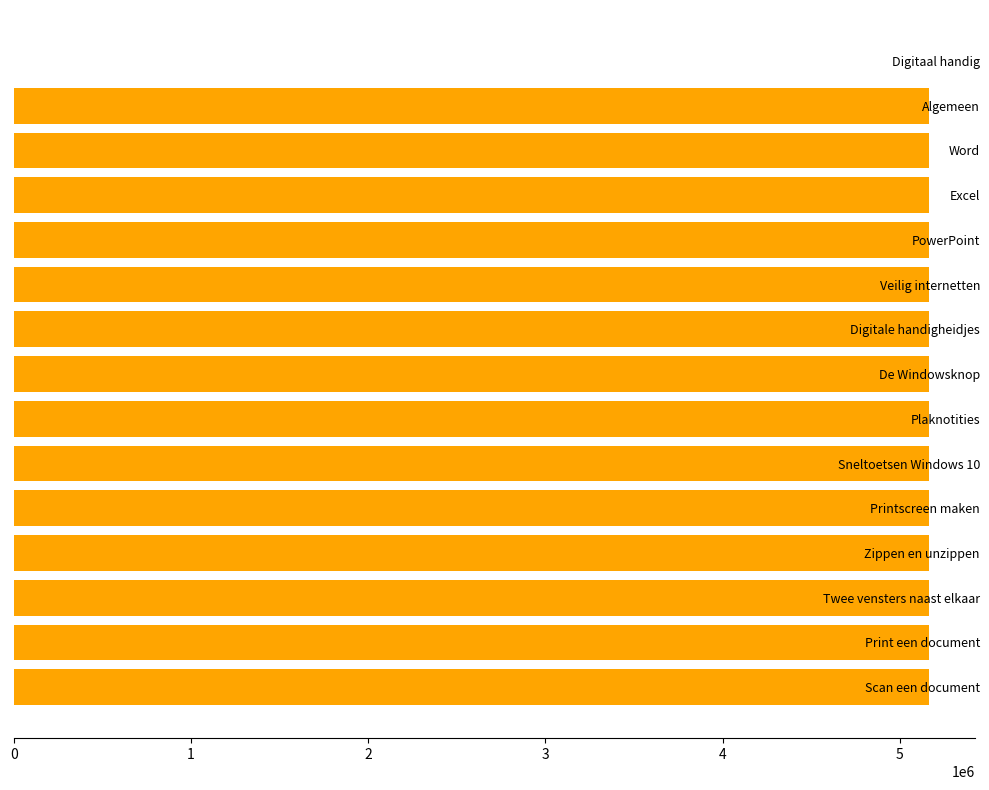

Are the bars horizontal?

Yes